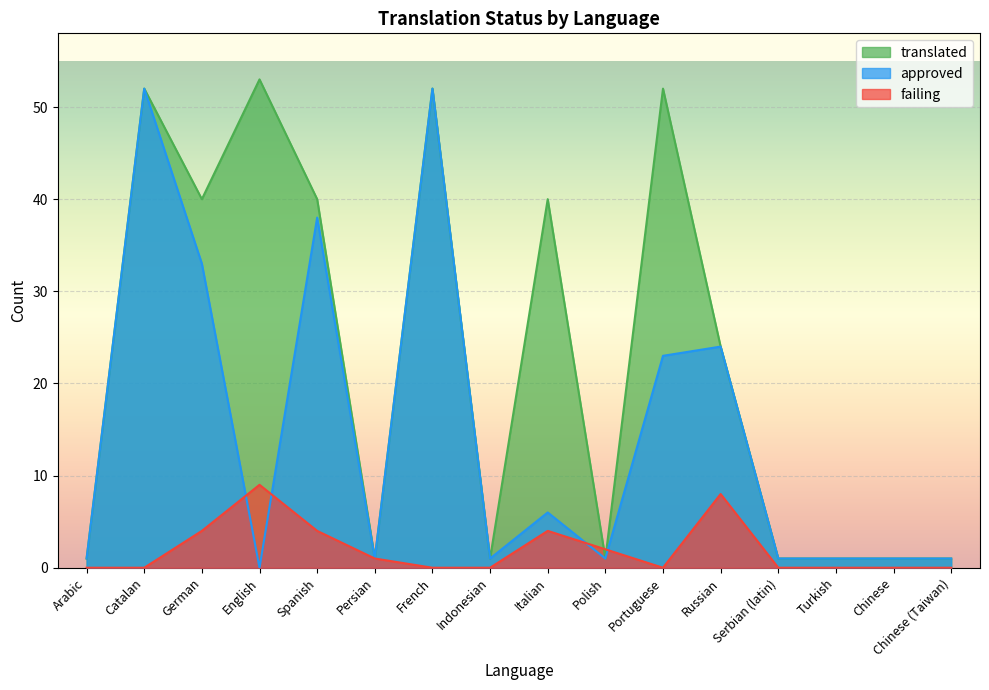

How many lines are shown in the chart?

3